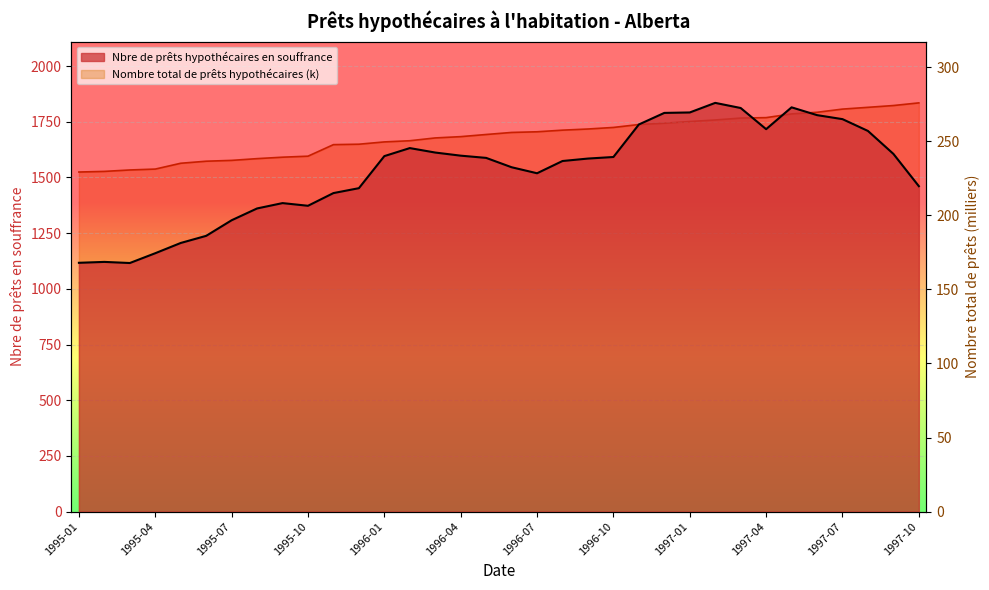

What position from the left is 1995-06?

6